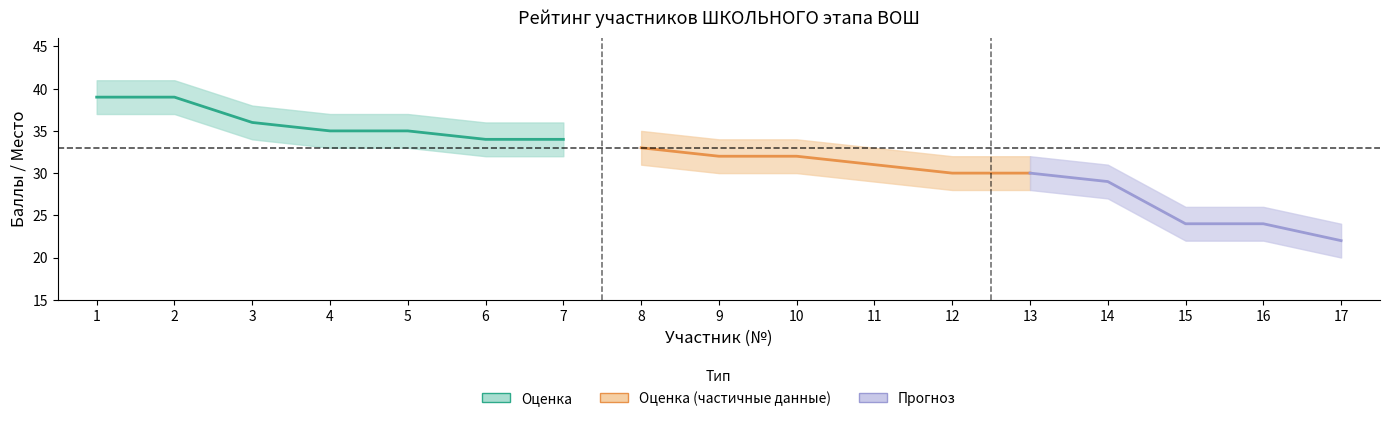

Approximately how many times larger is the value at 7 compared to 6?

1.0